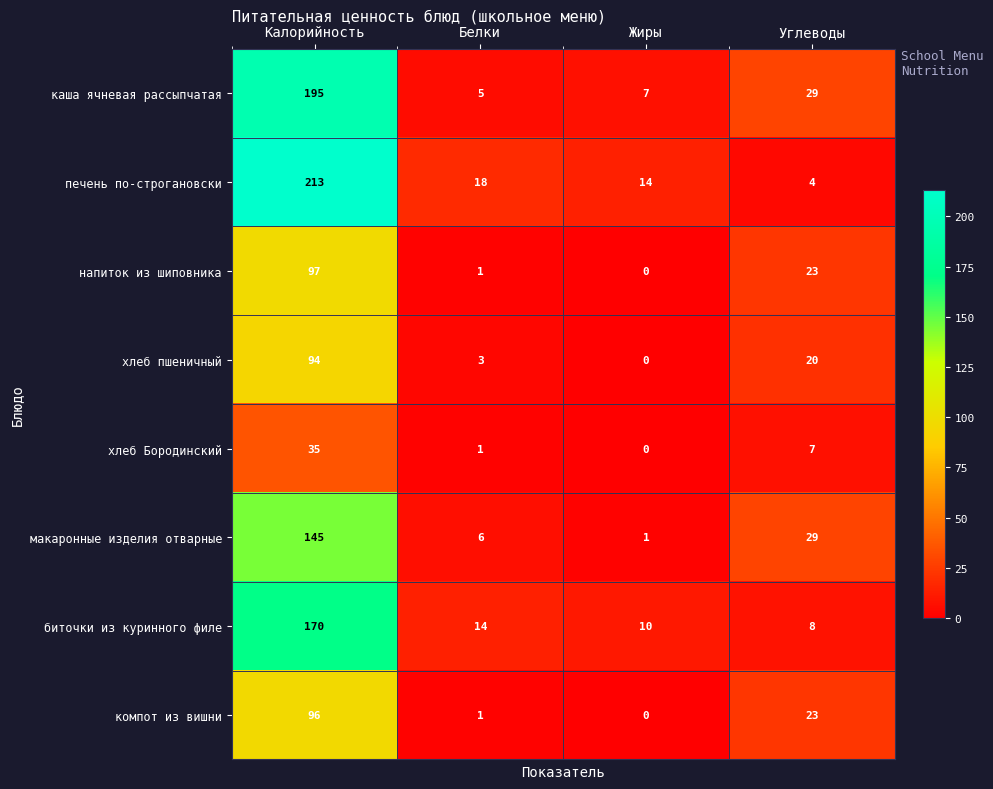

At how many categories does at least one series exceed 12?

4